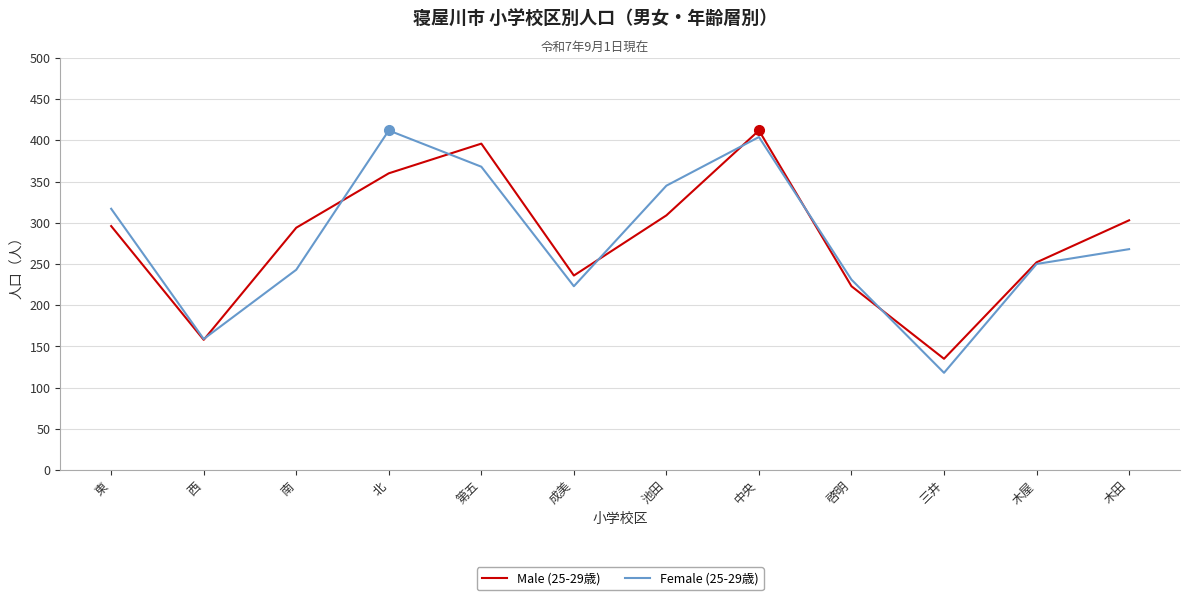

Reading left to right, transcribe all the data shown in this chart.

Male (25-29歳): 296	158	294	360	396	236	309	412	223	135	252	303
Female (25-29歳): 317	159	243	412	368	223	345	404	231	118	250	268